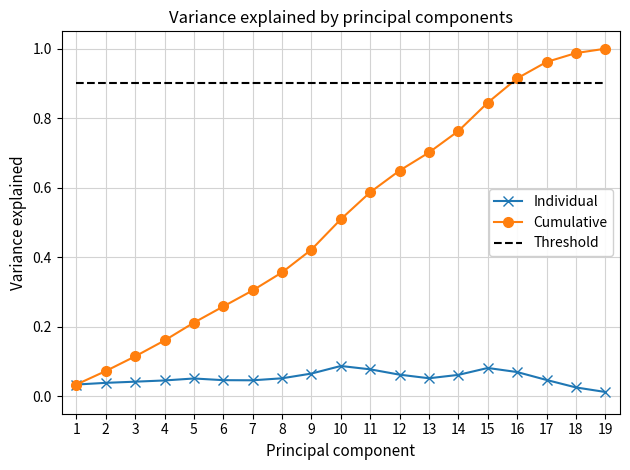

The value of Threshold at 19 is 1.5. True or false?

False